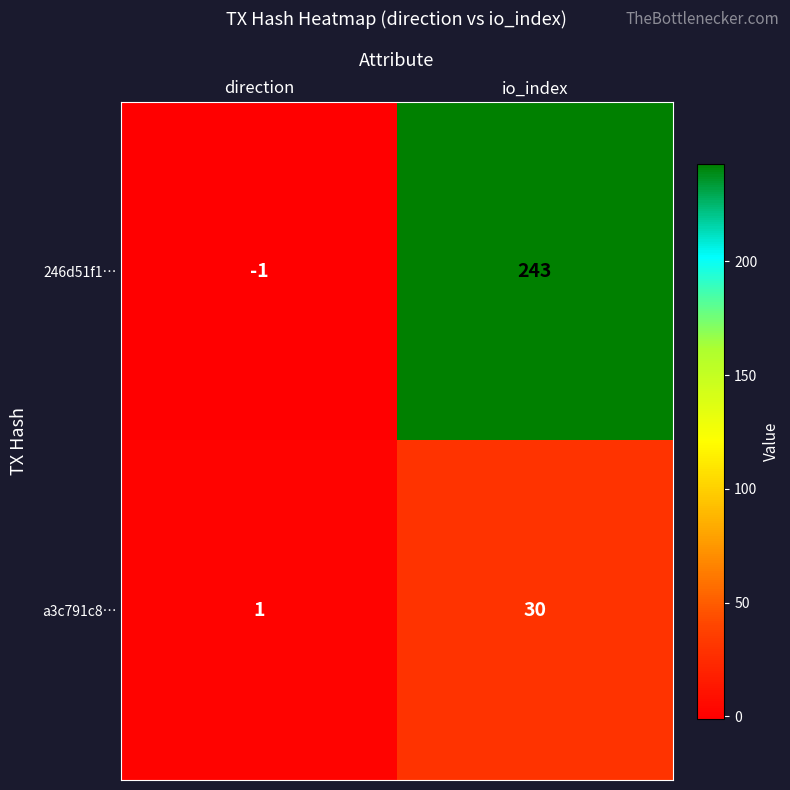

Reading left to right, what are all the values shown in this chart?

246d51f1…: -1	243
a3c791c8…: 1	30